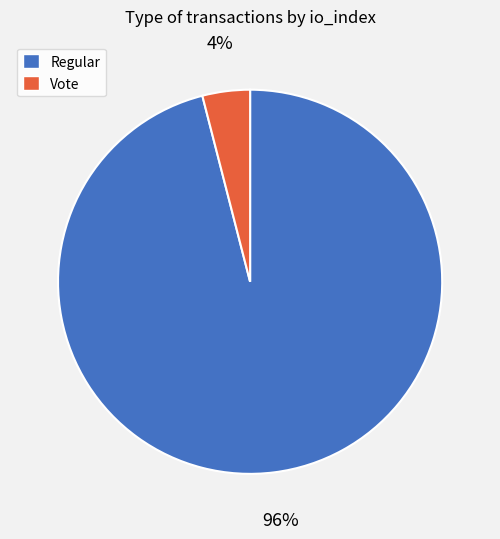

How many slices are in this pie chart?

2